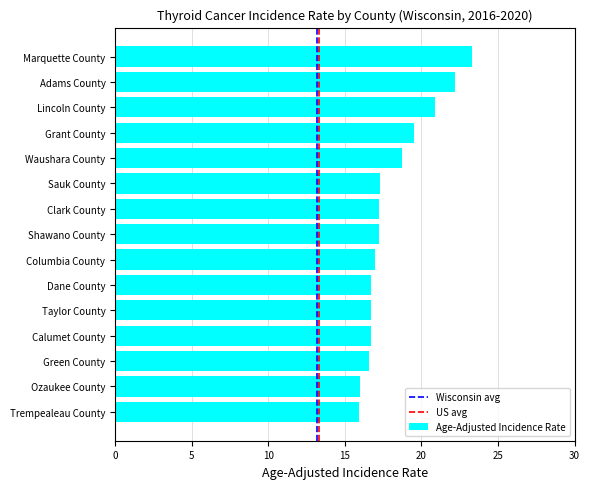

The chart shows a value of 8.3 at Shawano County. True or false?

False